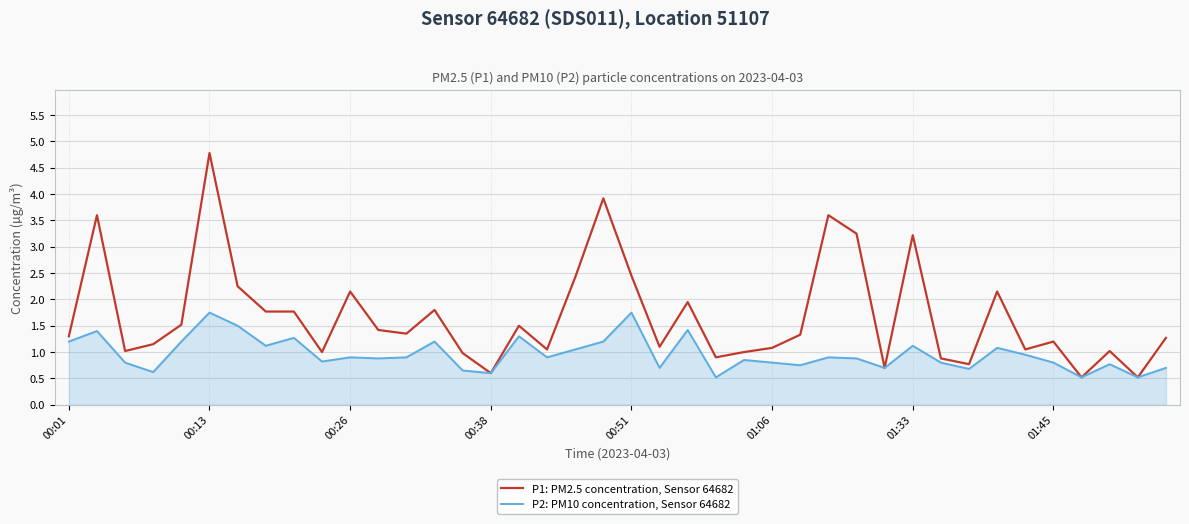

Rank the series by their average value, from lowest to highest.

P2: PM10 concentration, Sensor 64682, P1: PM2.5 concentration, Sensor 64682